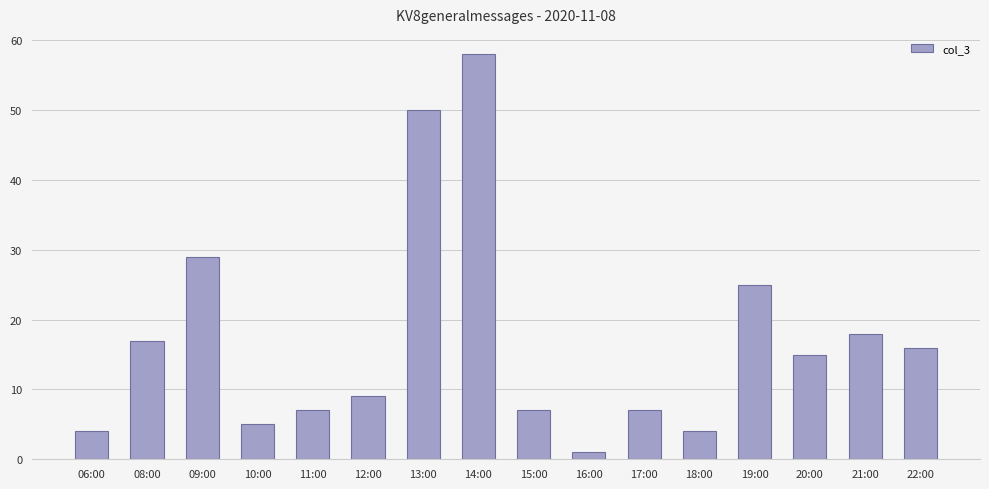

What is the sum of the values at 06:00 and 18:00?

8